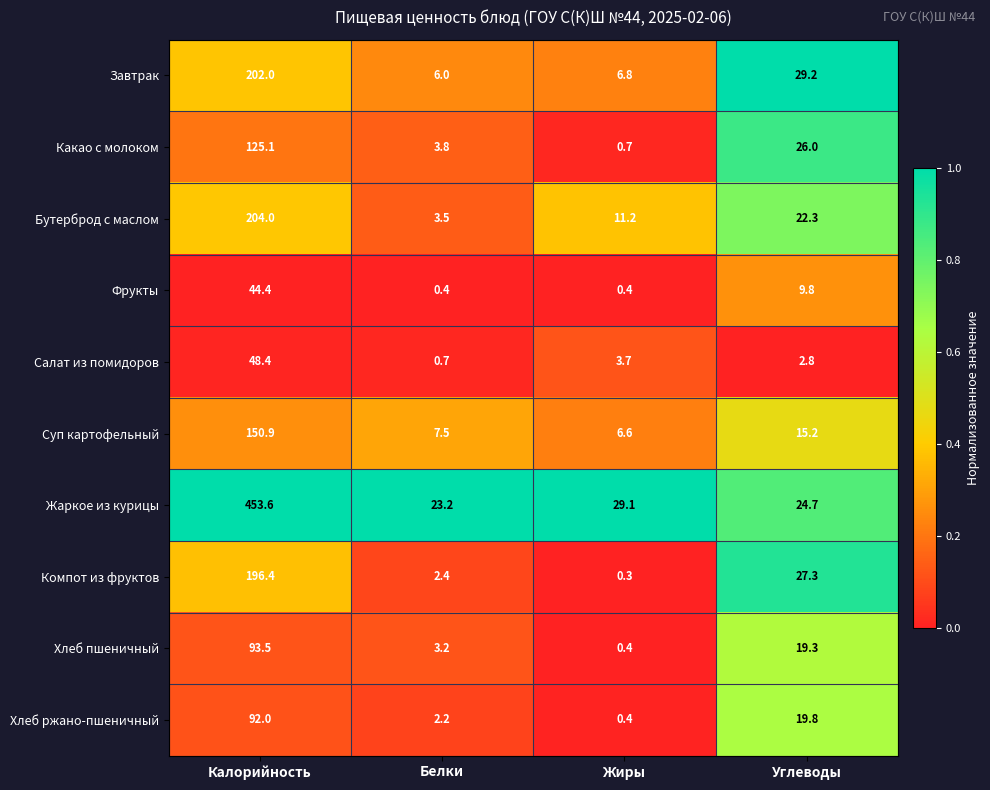

What is the total value across all series at Калорийность?

1610.3